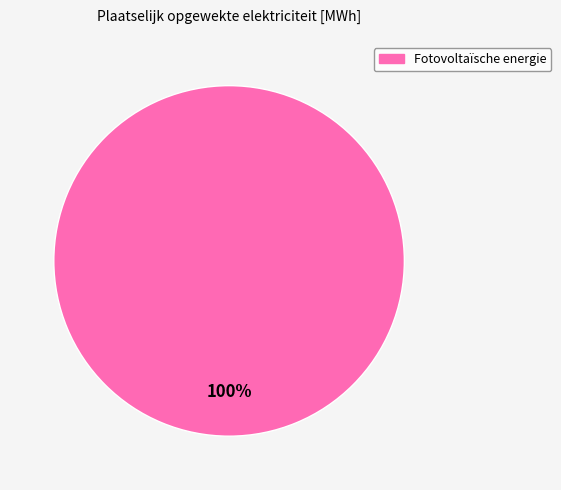

How many slices are in this pie chart?

1